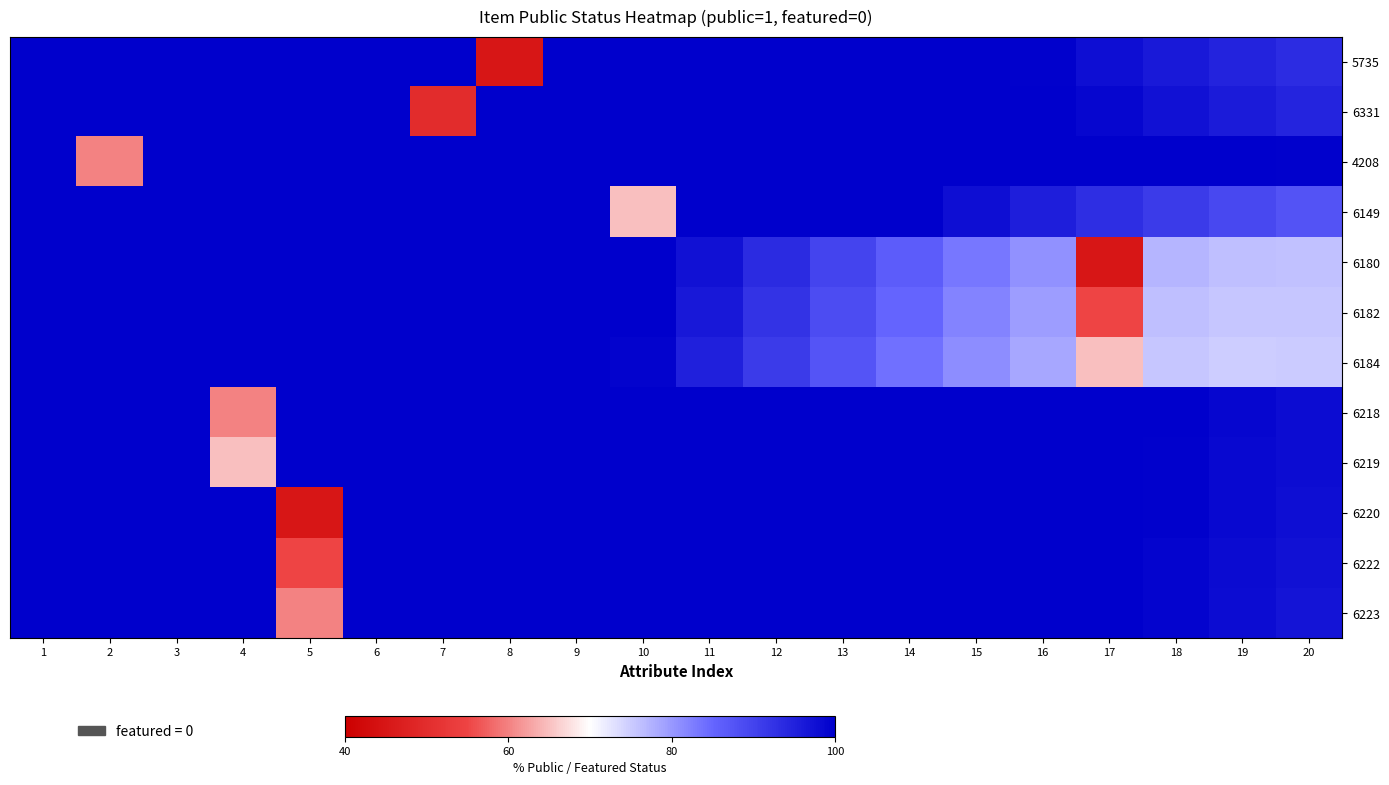

Rank the series at 4 from highest to lowest value.

5735, 6331, 4208, 6149, 6180, 6182, 6184, 6220, 6222, 6223, 6219, 6218